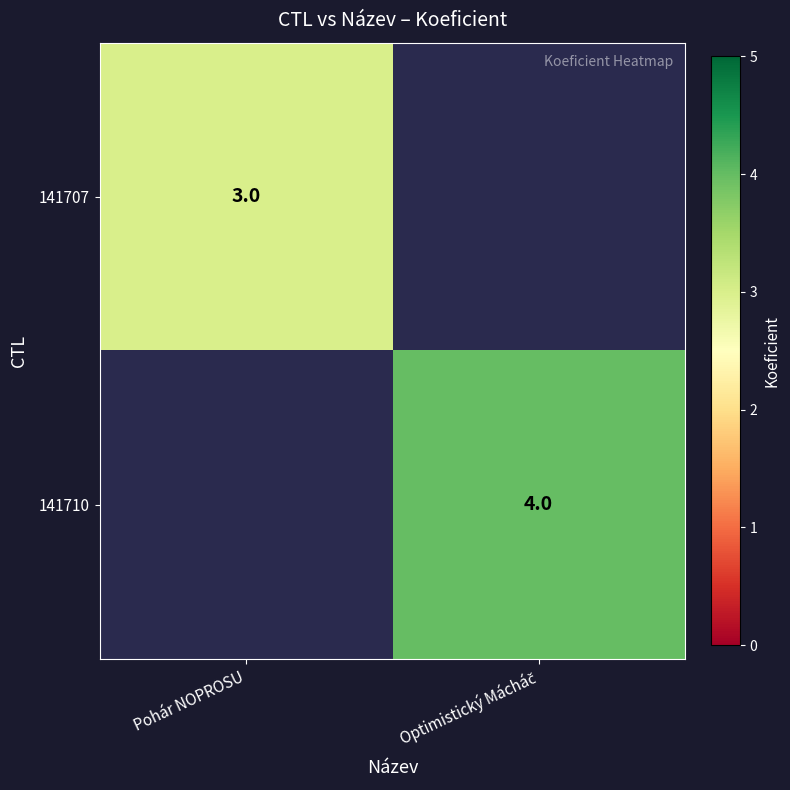

True or false: 141707 has a value of 3 at Pohár NOPROSU.

True